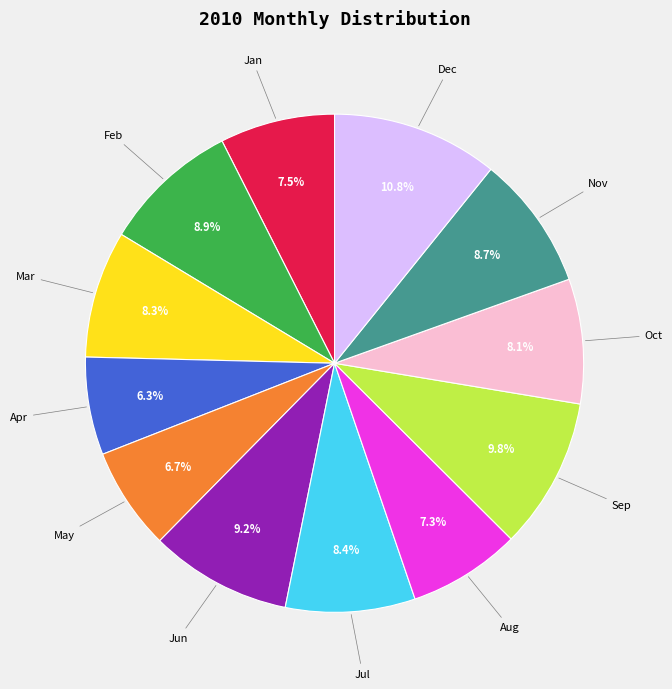

Is there any slice that represents more than half of the pie?

No